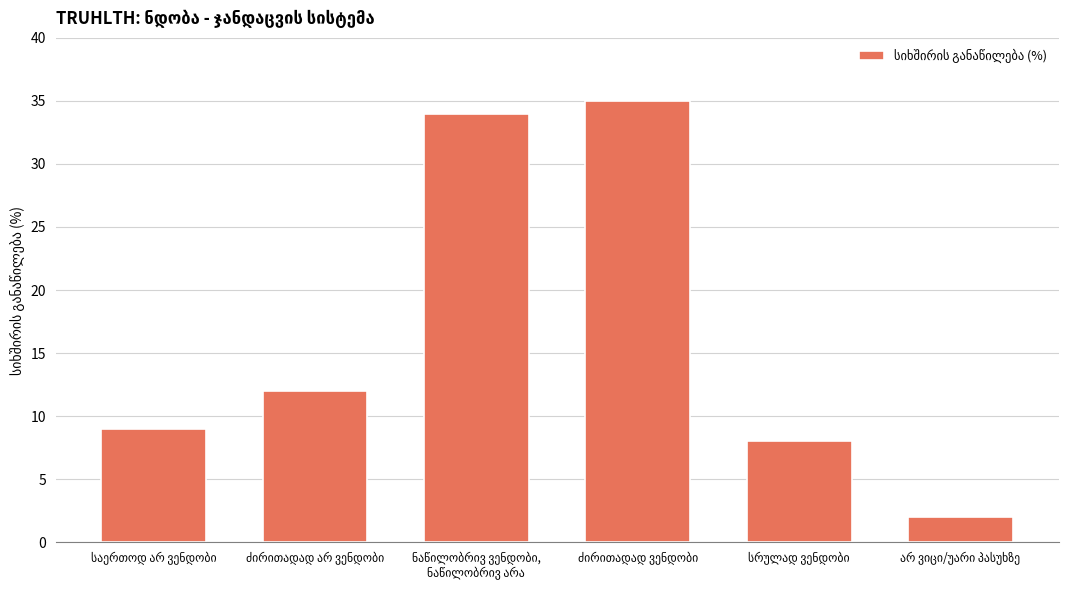

What is the maximum value shown in the chart?

35